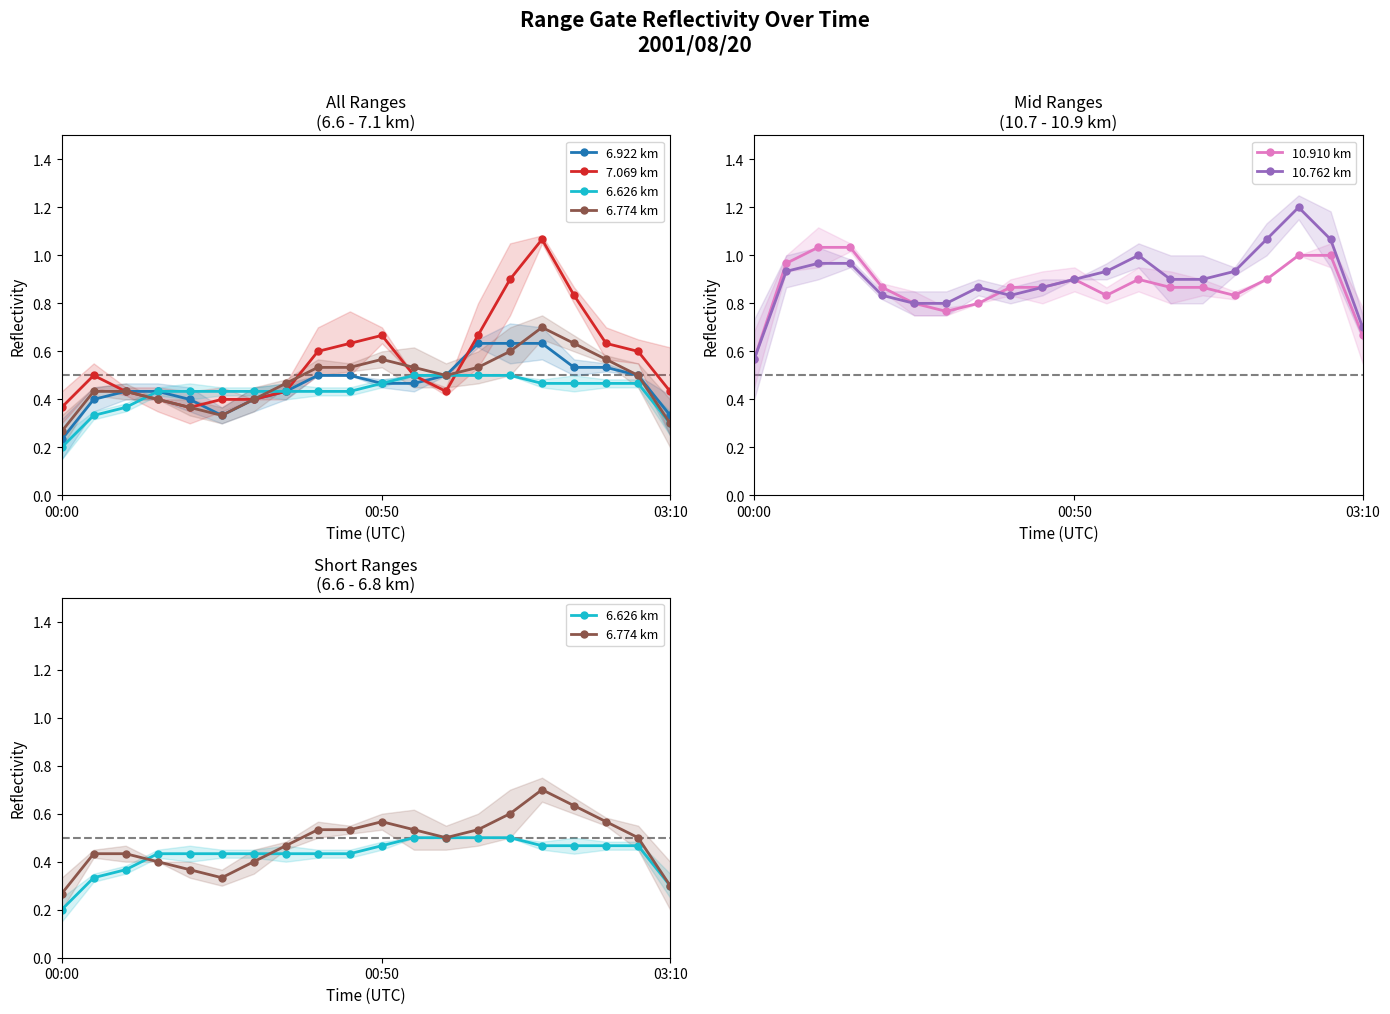

At 00:00, list the series in order from largest to smallest.

10.910 km, 10.762 km, 7.069 km, 6.774 km, 6.922 km, 6.626 km